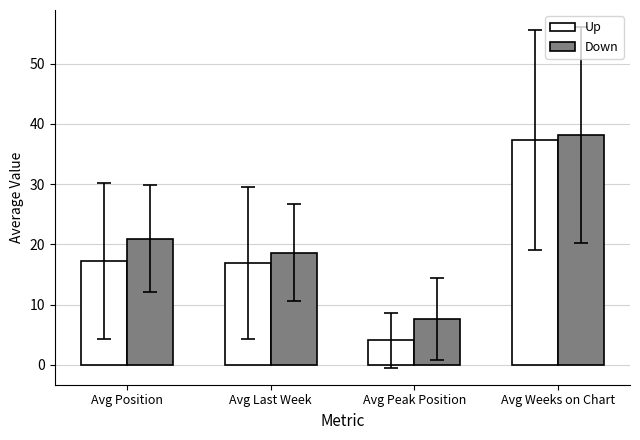

What is the total value across all series at Avg Weeks on Chart?

75.5